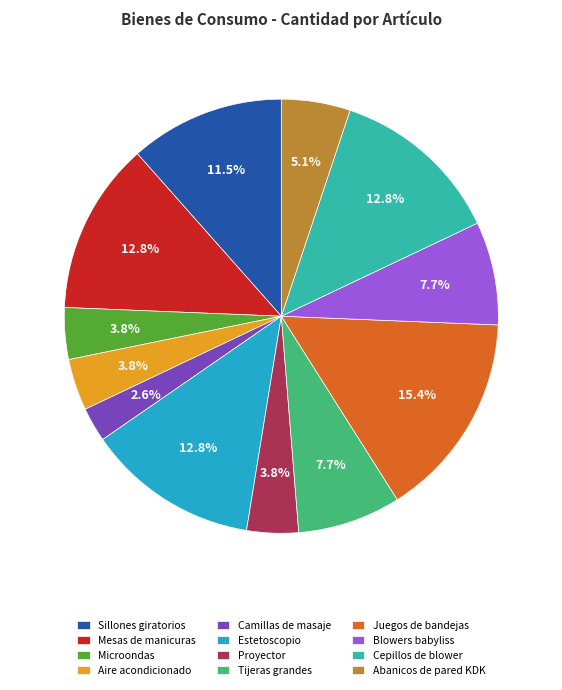

True or false: Sillones giratorios accounts for 1% of the total.

False